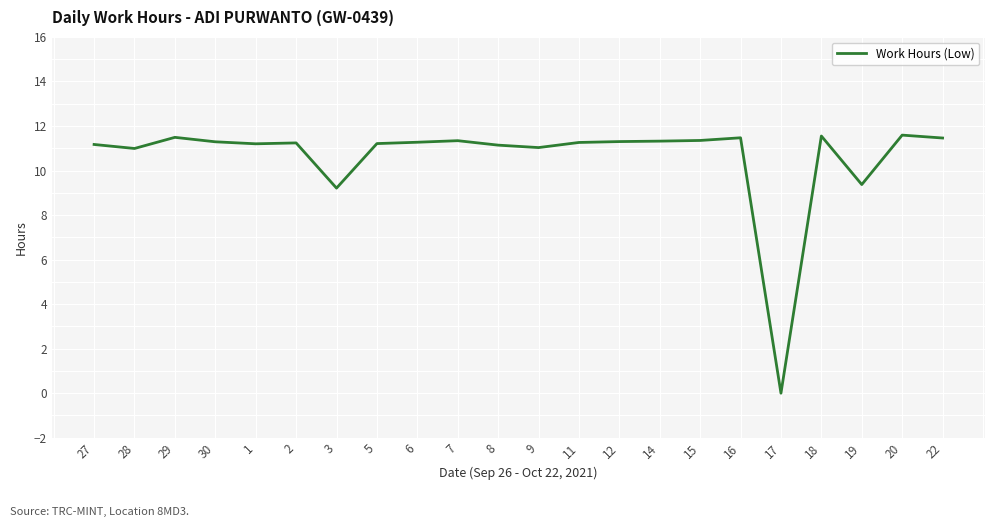

How many lines are shown in the chart?

1